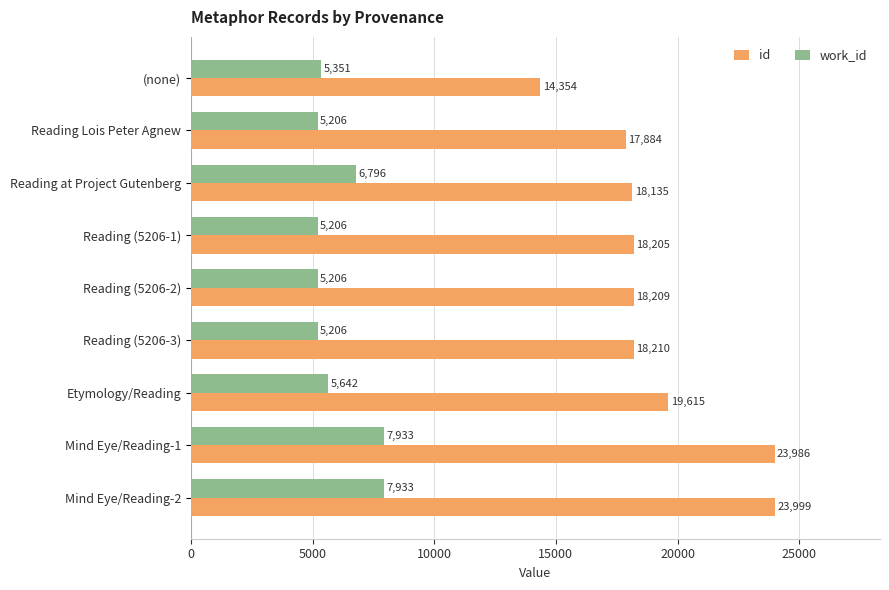

What is the sum of the id values at Reading (5206-3) and Mind Eye/Reading-1?

42196